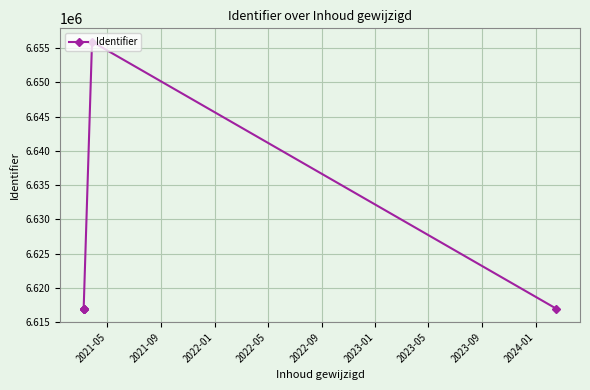

True or false: the data shows 8618880 at 2023-01.

False